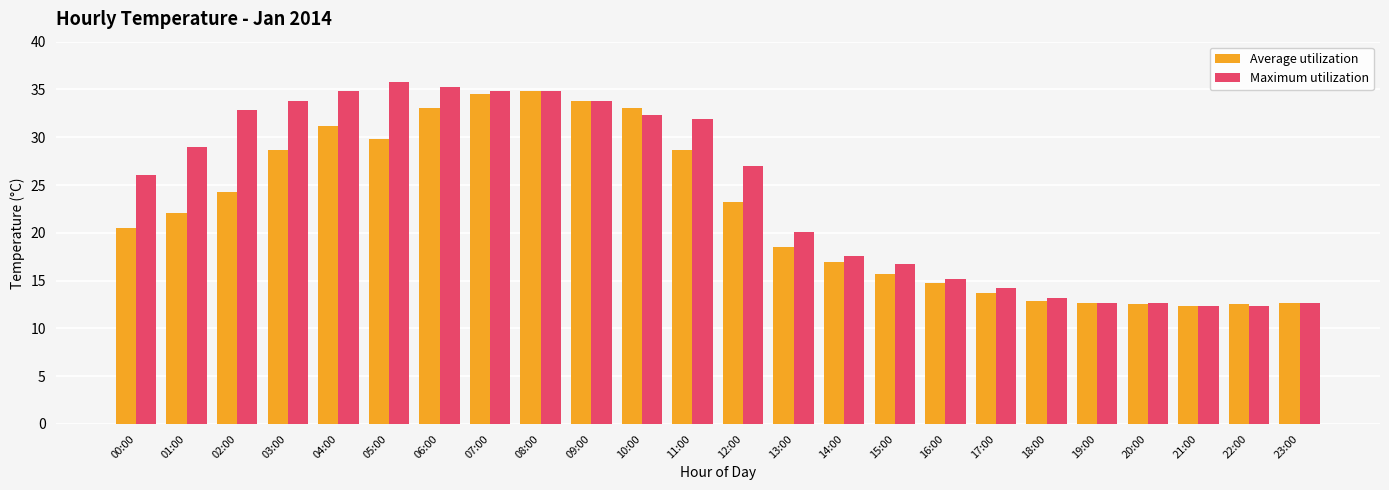

Reading left to right, transcribe all the data shown in this chart.

Average utilization: 00:00=20.5	01:00=22.1	02:00=24.3	03:00=28.7	04:00=31.2	05:00=29.8	06:00=33.1	07:00=34.5	08:00=34.8	09:00=33.8	10:00=33.1	11:00=28.7	12:00=23.2	13:00=18.5	14:00=16.9	15:00=15.7	16:00=14.7	17:00=13.7	18:00=12.9	19:00=12.7	20:00=12.5	21:00=12.3	22:00=12.5	23:00=12.7
Maximum utilization: 00:00=26.0	01:00=29.0	02:00=32.8	03:00=33.8	04:00=34.8	05:00=35.8	06:00=35.3	07:00=34.8	08:00=34.8	09:00=33.8	10:00=32.3	11:00=31.9	12:00=27.0	13:00=20.1	14:00=17.6	15:00=16.7	16:00=15.2	17:00=14.2	18:00=13.2	19:00=12.7	20:00=12.7	21:00=12.3	22:00=12.3	23:00=12.7